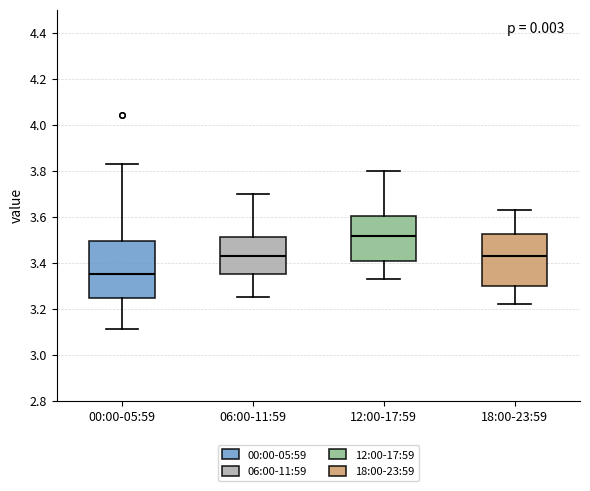

Where is the lower edge of the box for 12:00-17:59 on the y-axis? The values are not printed on the chart, so give them approximately, as read against the axis.

3.40